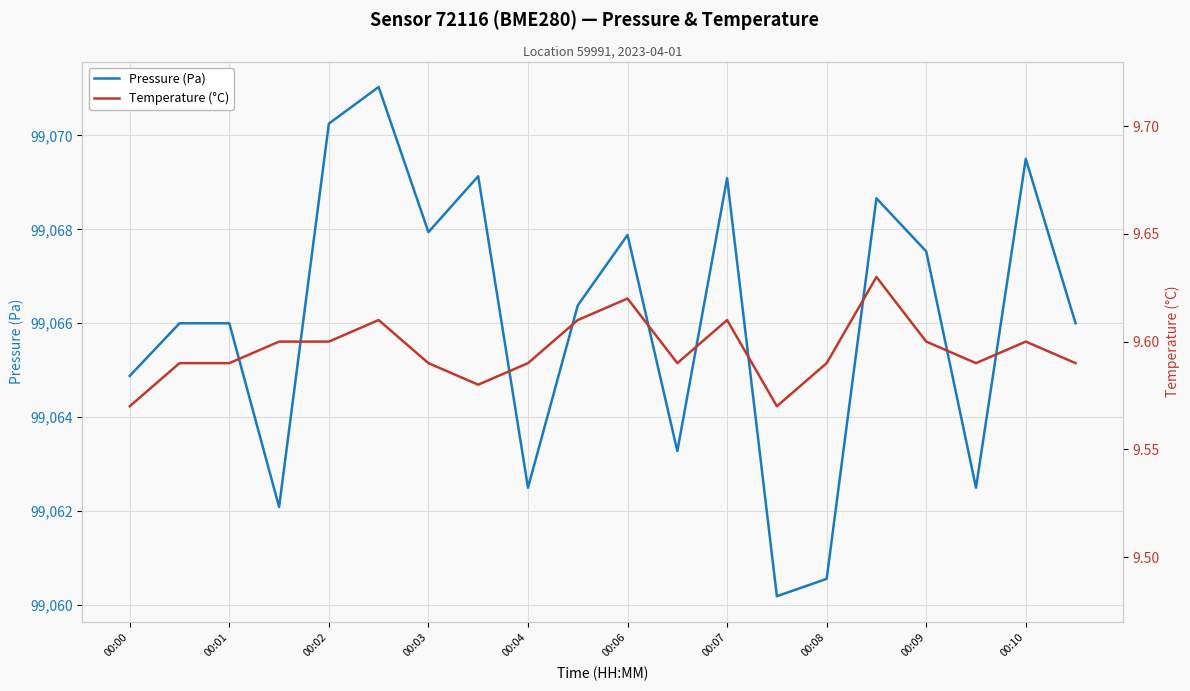

True or false: Temperature (°C) has more than 1 points higher than both neighbors.

True